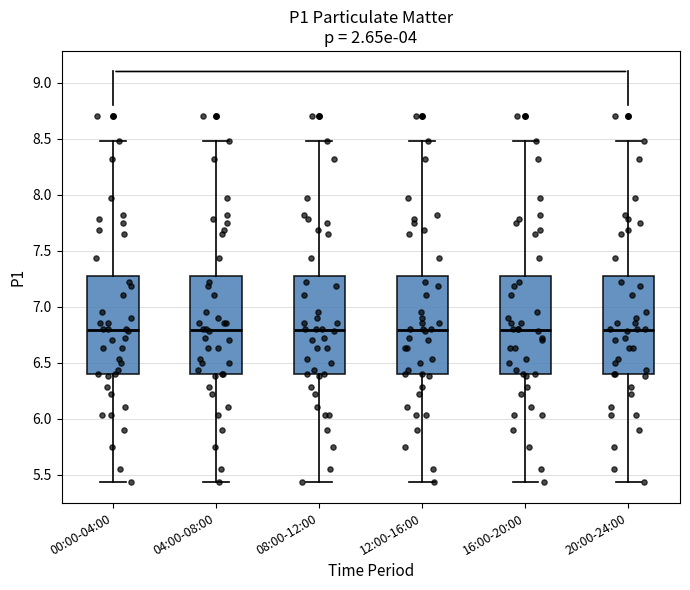

Reading left to right, read every box against the y-axis: the position of its median line, the range the box covers, and the ends of its whiskers. The values are not printed on the chart, so give them approximately, as read against the axis.

00:00-04:00: median 6.80, box 6.40 to 7.25, whiskers 5.45 to 8.50
04:00-08:00: median 6.80, box 6.40 to 7.25, whiskers 5.45 to 8.50
08:00-12:00: median 6.80, box 6.40 to 7.25, whiskers 5.45 to 8.50
12:00-16:00: median 6.80, box 6.40 to 7.25, whiskers 5.45 to 8.50
16:00-20:00: median 6.80, box 6.40 to 7.25, whiskers 5.45 to 8.50
20:00-24:00: median 6.80, box 6.40 to 7.25, whiskers 5.45 to 8.50